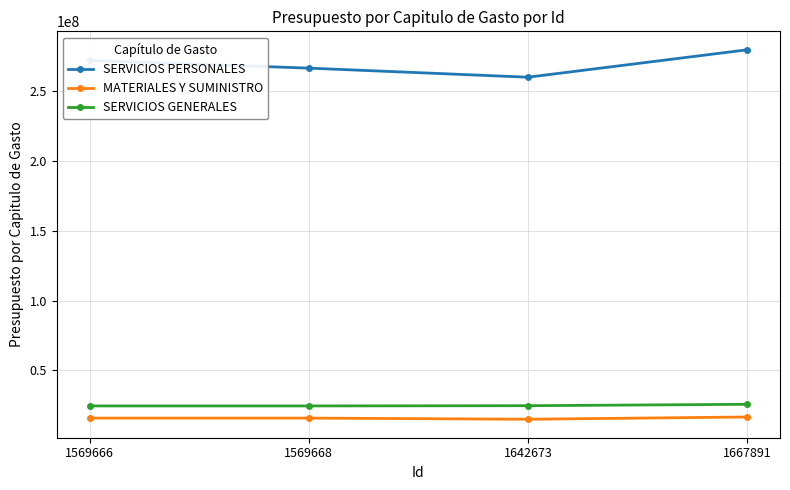

Which series has the largest range (max minus min)?

SERVICIOS PERSONALES